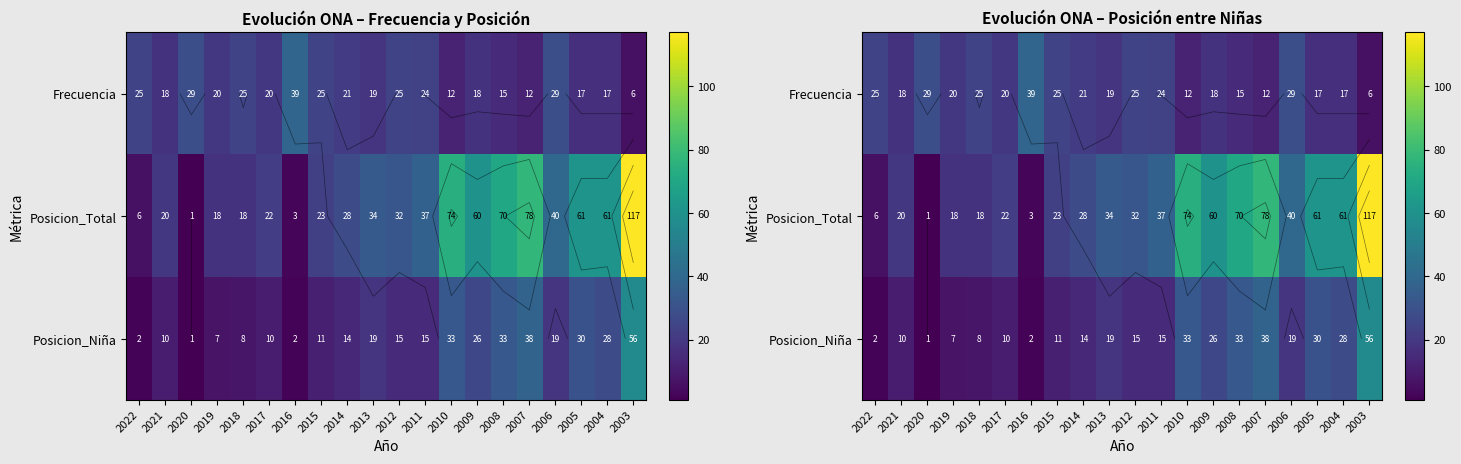

Which has a higher value, 2013 or 2017?

2017